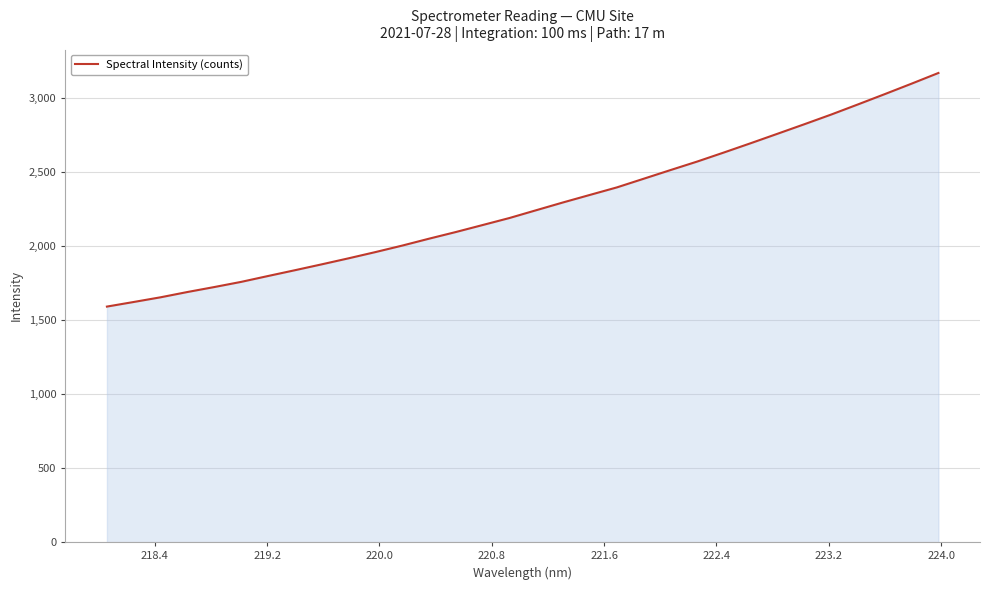

What is the difference between the maximum and minimum values?

1577.3